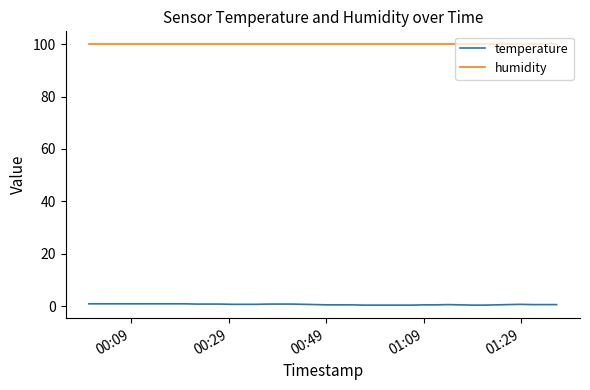

Which series has the largest total across all categories?

humidity